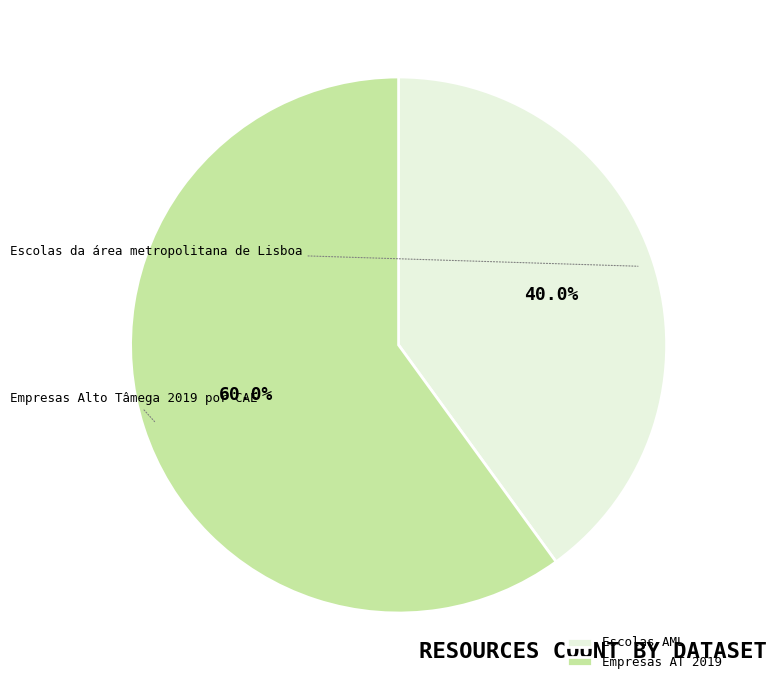

Between Empresas AT 2019 and Escolas AML, which is larger?

Empresas AT 2019